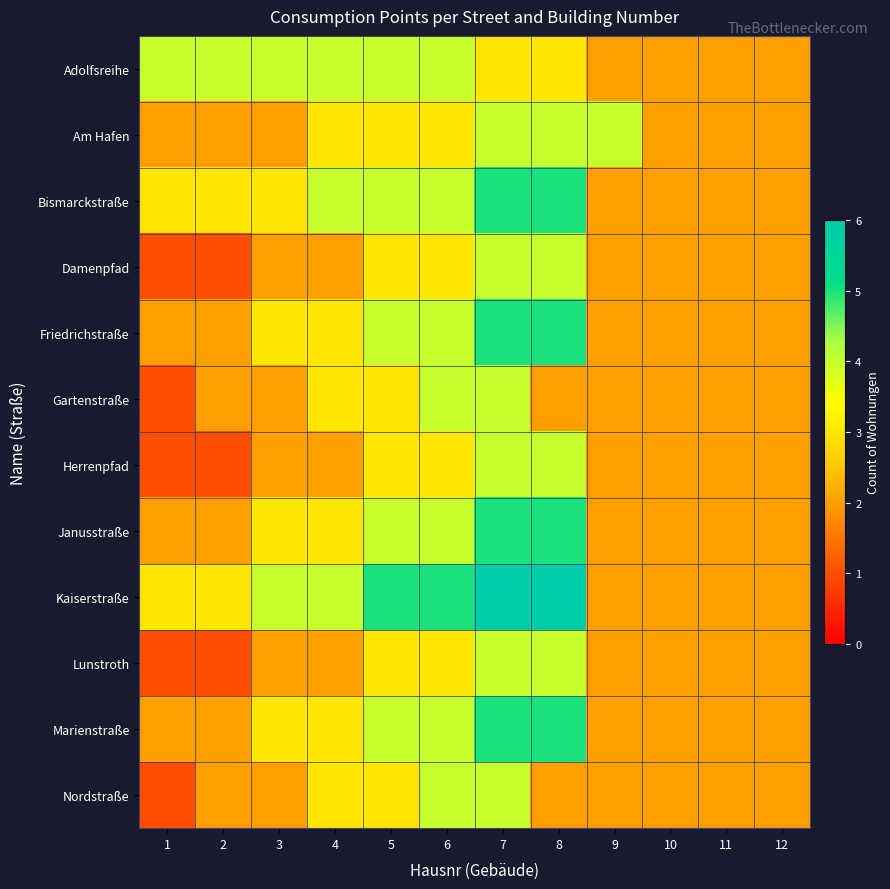

Reading left to right, transcribe all the data shown in this chart.

Adolfsreihe: 1=4	2=4	3=4	4=4	5=4	6=4	7=3	8=3	9=2	10=2	11=2	12=2
Am Hafen: 1=2	2=2	3=2	4=3	5=3	6=3	7=4	8=4	9=4	10=2	11=2	12=2
Bismarckstraße: 1=3	2=3	3=3	4=4	5=4	6=4	7=5	8=5	9=2	10=2	11=2	12=2
Damenpfad: 1=1	2=1	3=2	4=2	5=3	6=3	7=4	8=4	9=2	10=2	11=2	12=2
Friedrichstraße: 1=2	2=2	3=3	4=3	5=4	6=4	7=5	8=5	9=2	10=2	11=2	12=2
Gartenstraße: 1=1	2=2	3=2	4=3	5=3	6=4	7=4	8=2	9=2	10=2	11=2	12=2
Herrenpfad: 1=1	2=1	3=2	4=2	5=3	6=3	7=4	8=4	9=2	10=2	11=2	12=2
Janusstraße: 1=2	2=2	3=3	4=3	5=4	6=4	7=5	8=5	9=2	10=2	11=2	12=2
Kaiserstraße: 1=3	2=3	3=4	4=4	5=5	6=5	7=6	8=6	9=2	10=2	11=2	12=2
Lunstroth: 1=1	2=1	3=2	4=2	5=3	6=3	7=4	8=4	9=2	10=2	11=2	12=2
Marienstraße: 1=2	2=2	3=3	4=3	5=4	6=4	7=5	8=5	9=2	10=2	11=2	12=2
Nordstraße: 1=1	2=2	3=2	4=3	5=3	6=4	7=4	8=2	9=2	10=2	11=2	12=2